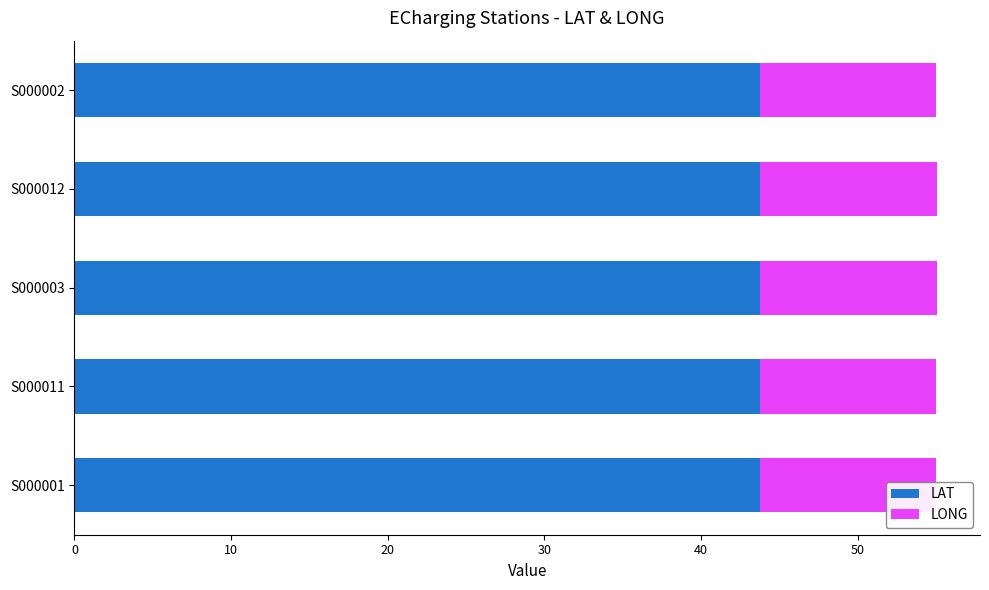

What is the maximum value for LONG?

11.3